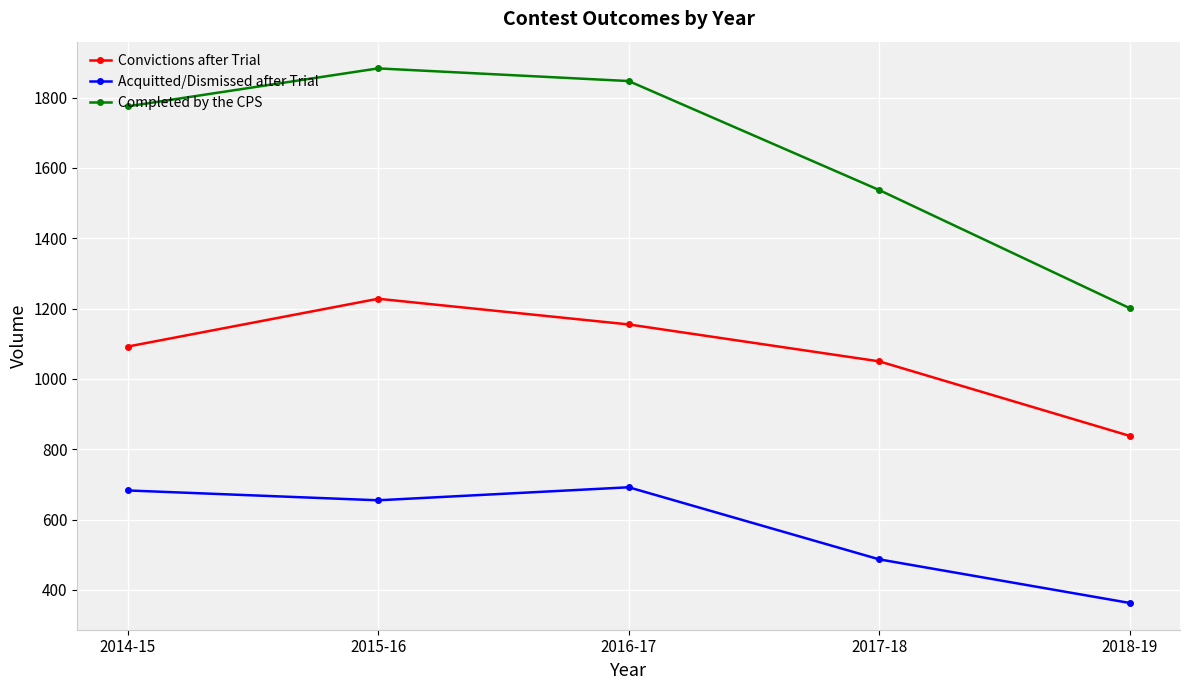

What are all the series names shown in the legend?

Convictions after Trial, Acquitted/Dismissed after Trial, Completed by the CPS